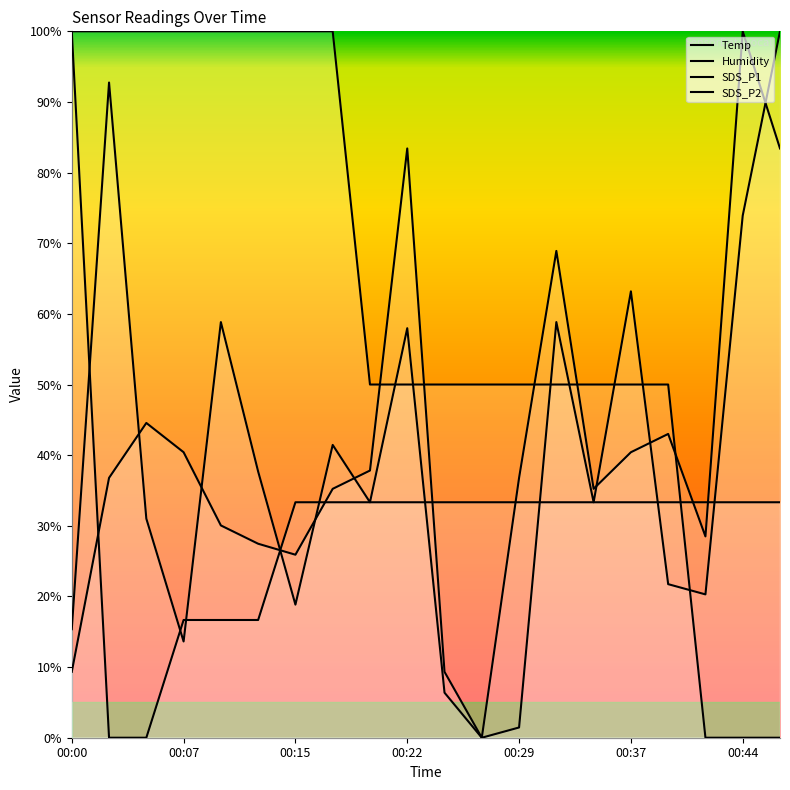

What is the difference between the maximum and minimum values in the Temp series?

100.0